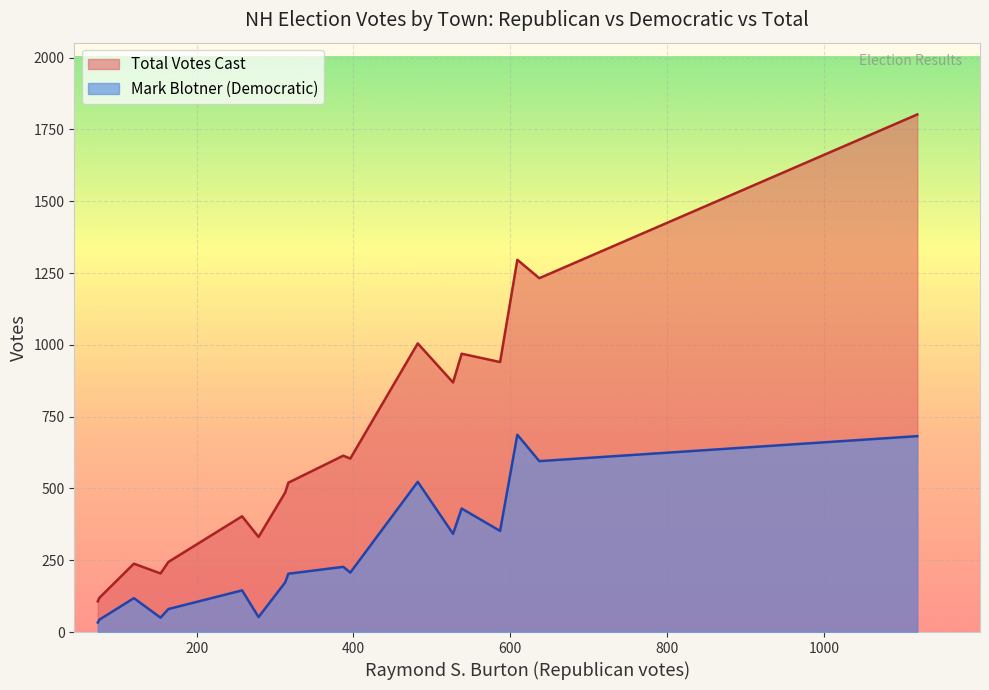

What is the difference between the maximum and minimum values in the Mark Blotner series?

654